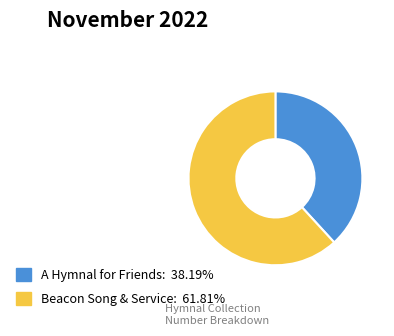

Is there a majority slice in this chart?

Yes